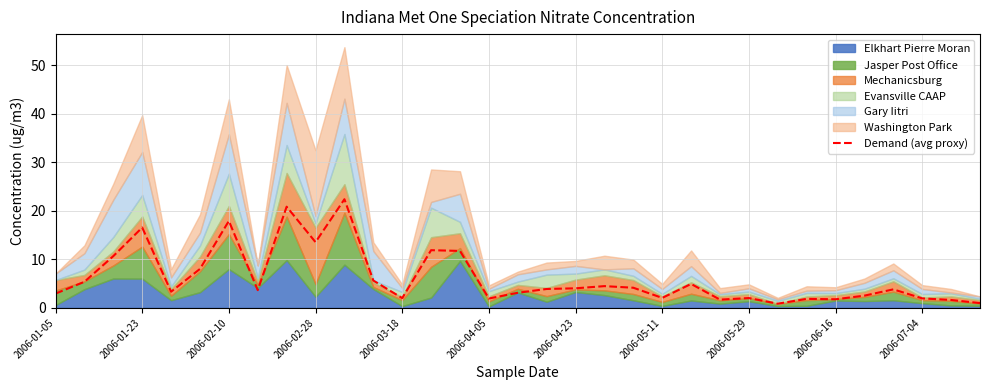

The value of Demand (avg proxy) at 2006-02-28 is 13.5. True or false?

True